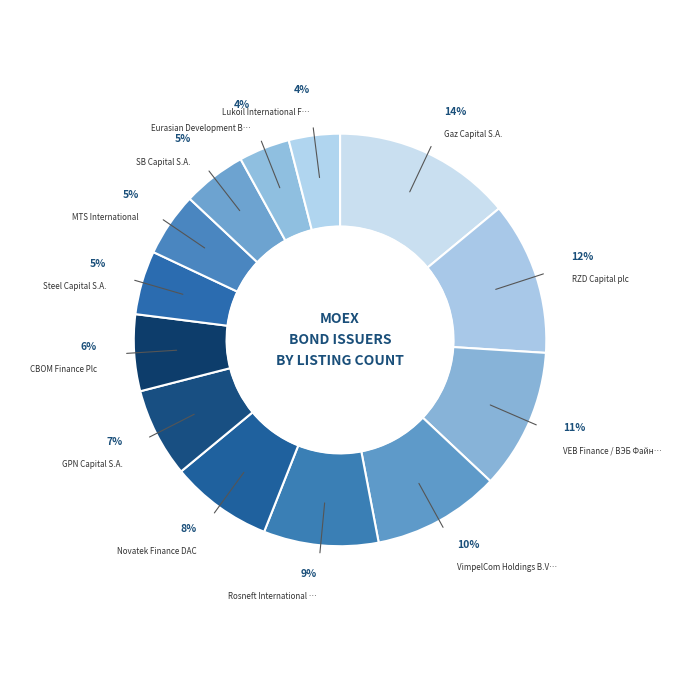

Count the number of slices in the pie.

13